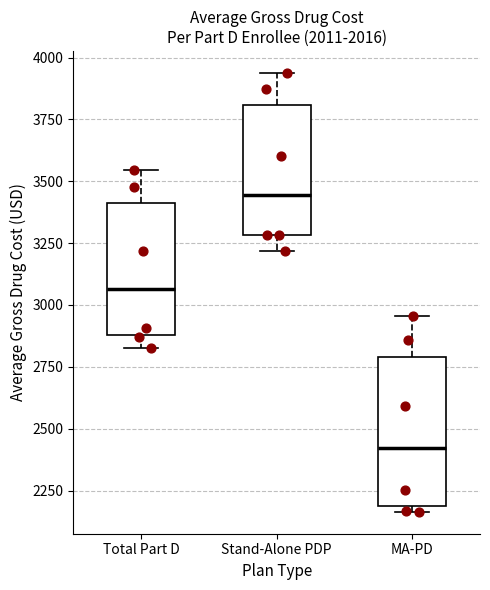

Reading left to right, transcribe this box plot: for each box, give where its median line is, the range the box spans, and where its two whiskers end, as read against the y-axis. The values are not printed on the chart, so give them approximately, as read against the axis.

Total Part D: median 3050, box 2900 to 3400, whiskers 2800 to 3550
Stand-Alone PDP: median 3450, box 3300 to 3800, whiskers 3200 to 3950
MA-PD: median 2400, box 2200 to 2800, whiskers 2150 to 2950